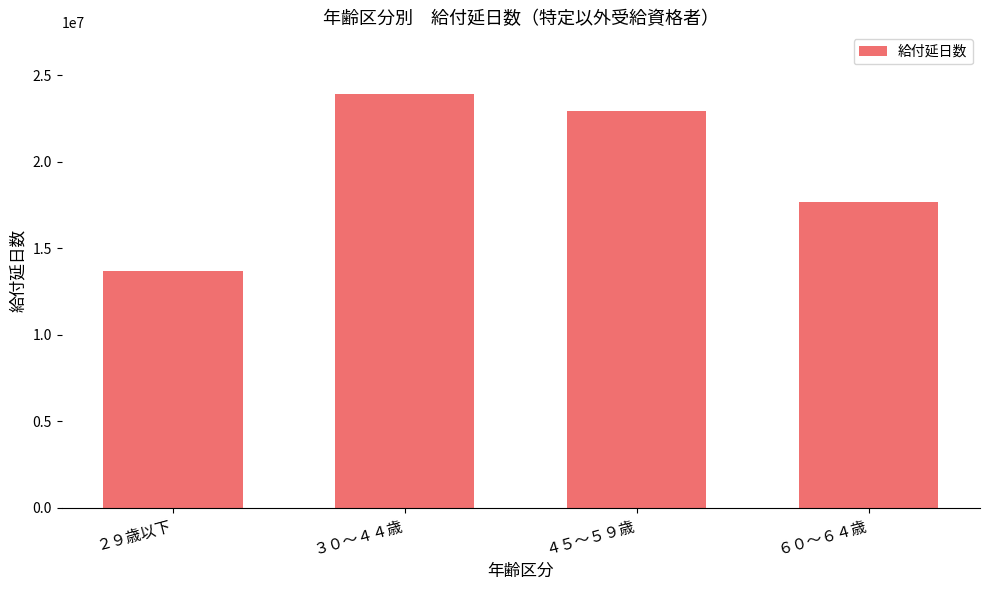

How many bars are there in total?

4